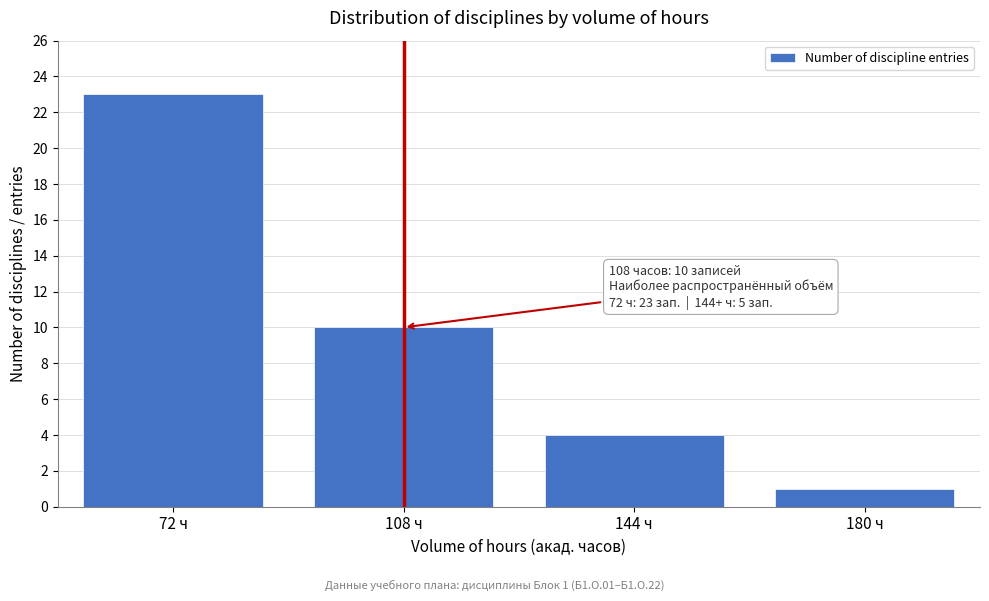

Reading left to right, list all the values displayed in this chart.

23	10	4	1